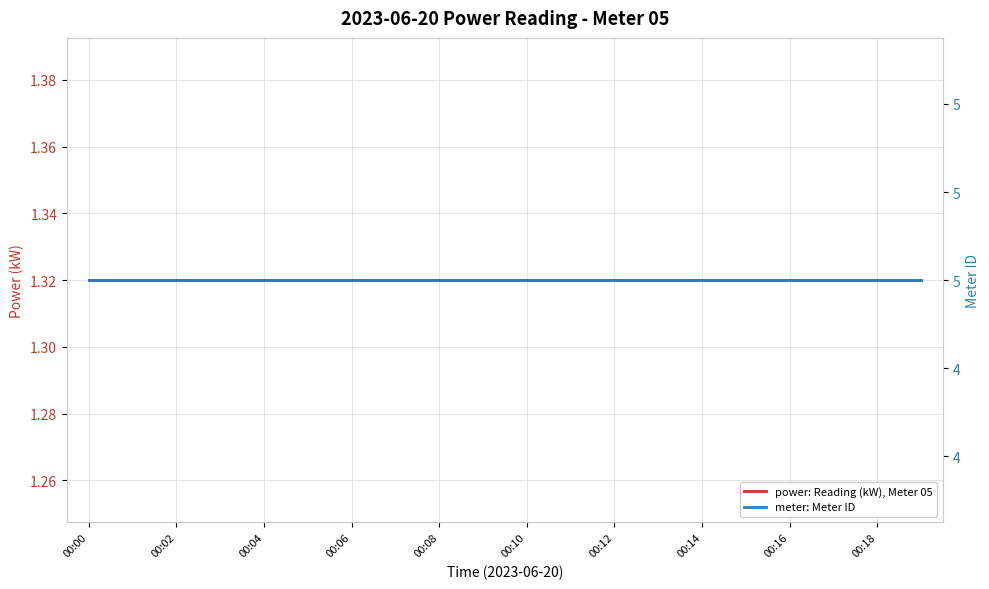

How many lines are shown in the chart?

2